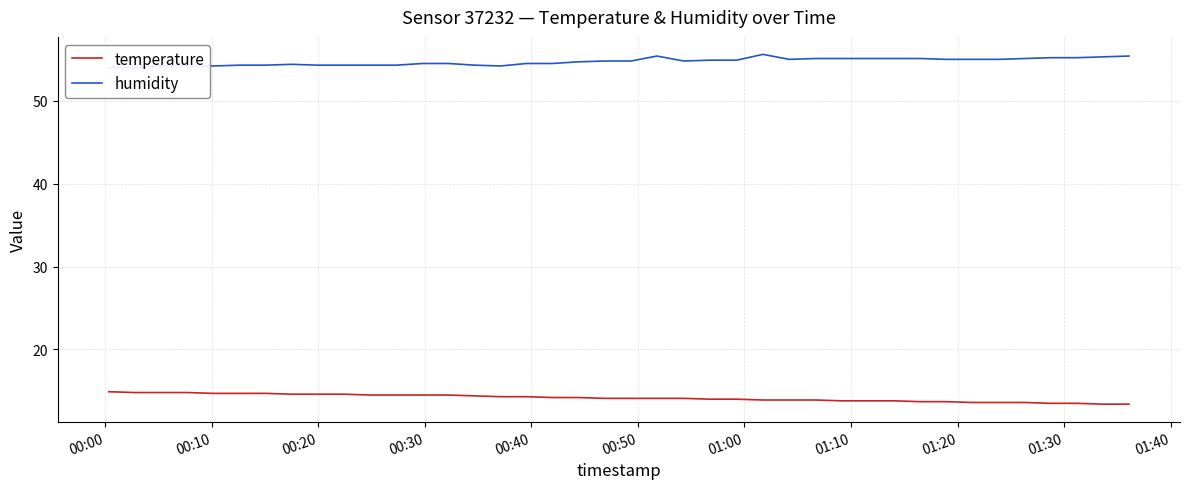

How many lines are shown in the chart?

2